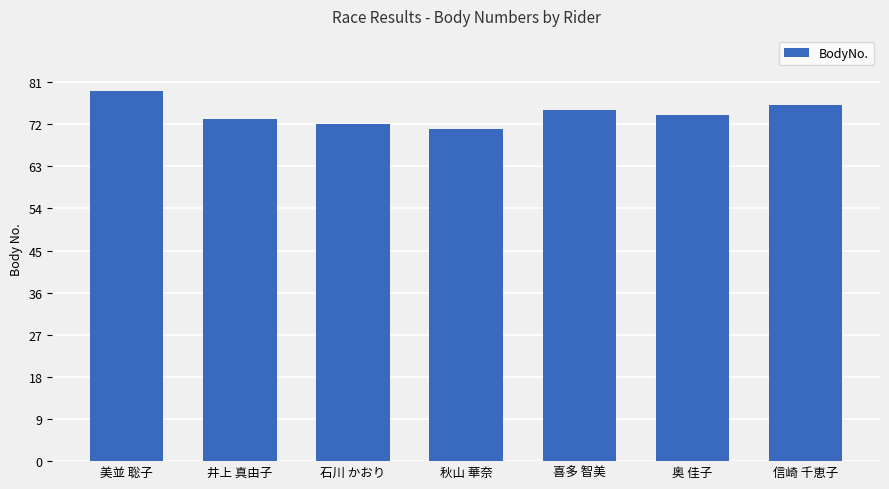

At which label is the value closest to 75?

喜多 智美